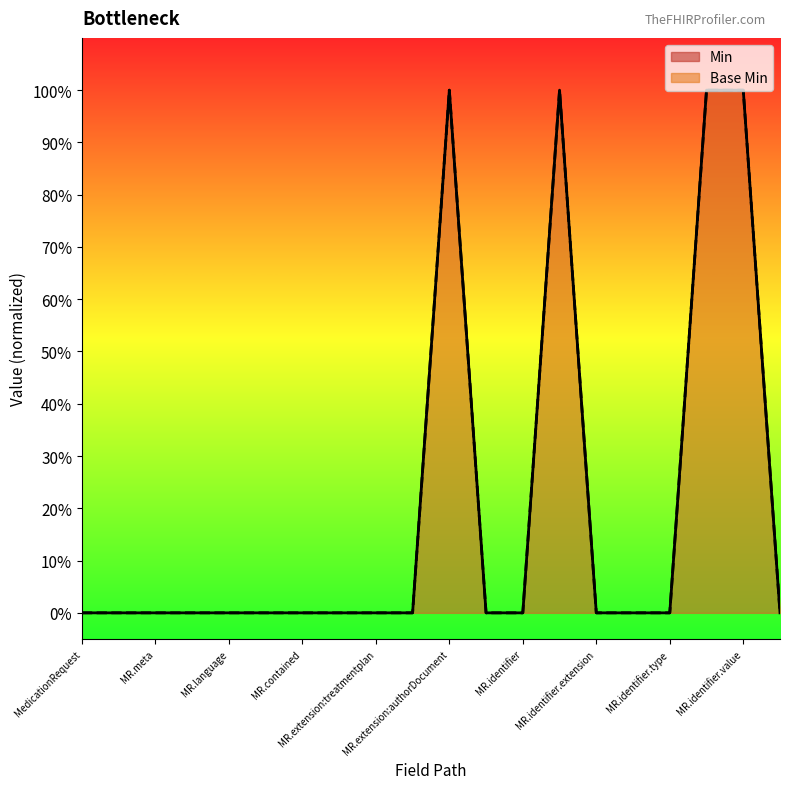

True or false: Min and Base Min intersect in this chart.

False